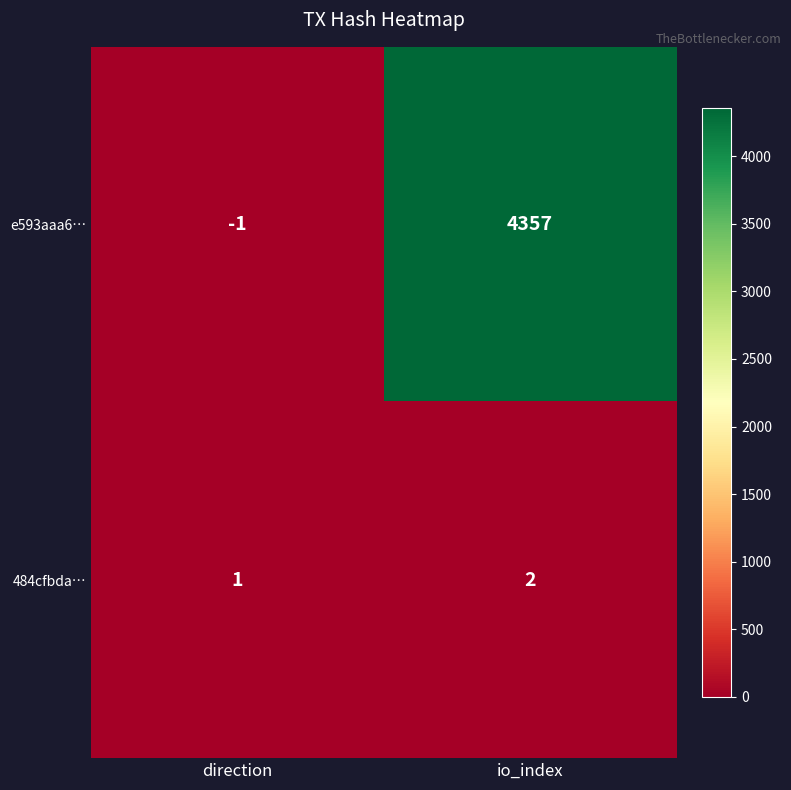

Read the e593aaa6… value at io_index.

4357